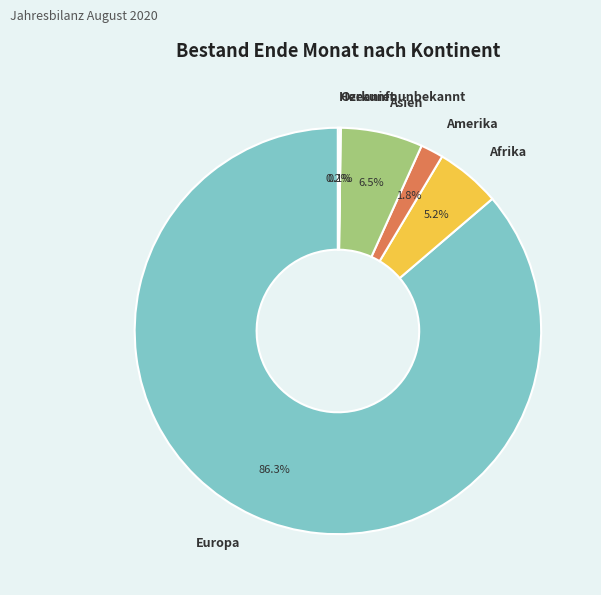

What is the majority slice?

Europa